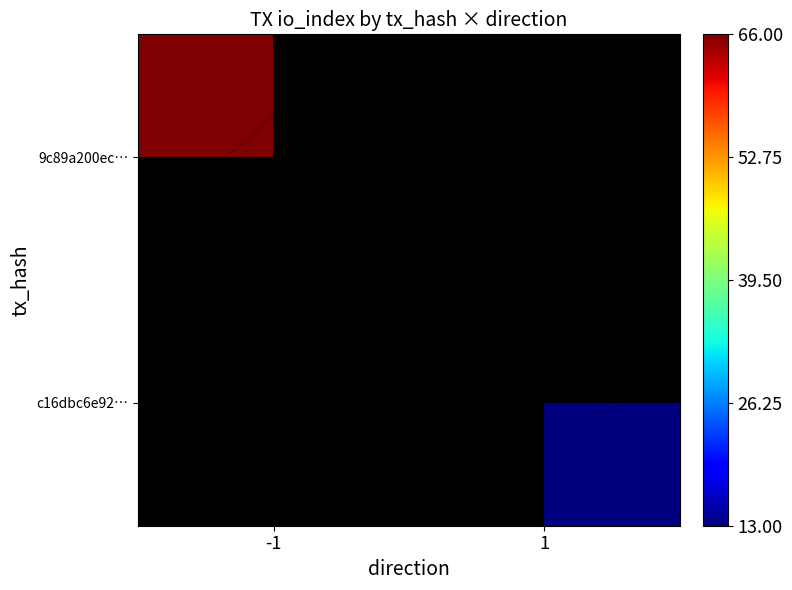

At how many categories does at least one series exceed 40?

1